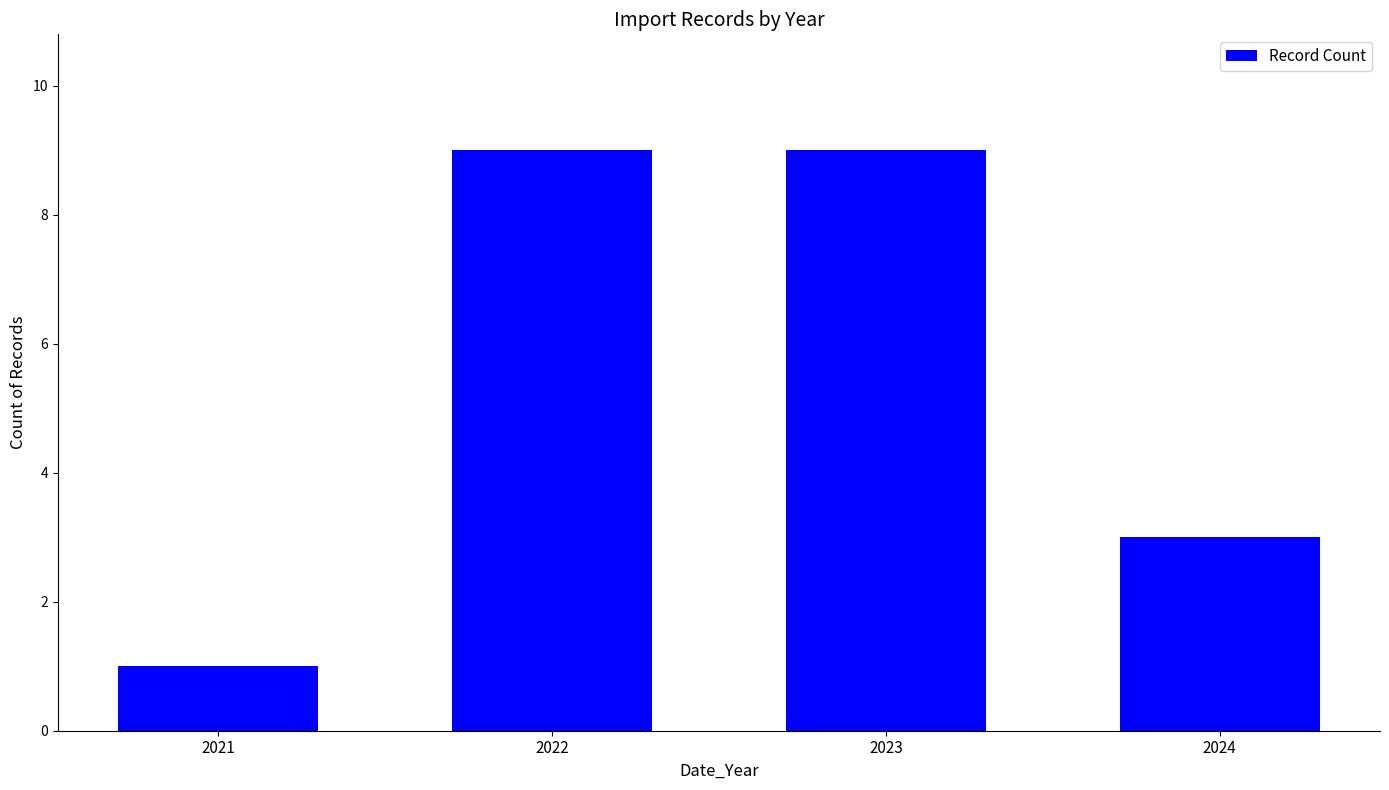

How many data points are less than 9?

2